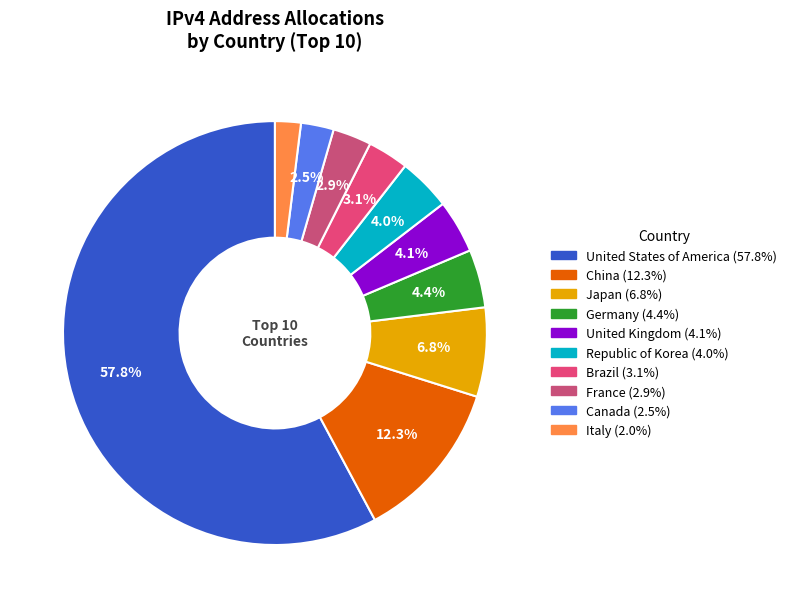

To the nearest percent, what is the average slice percentage?

10%